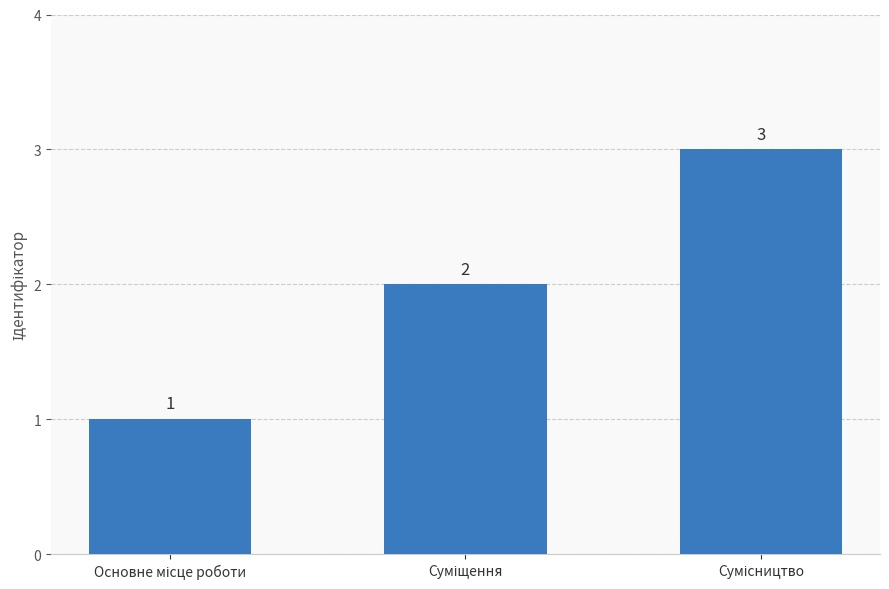

How many values are between 1 and 3?

3